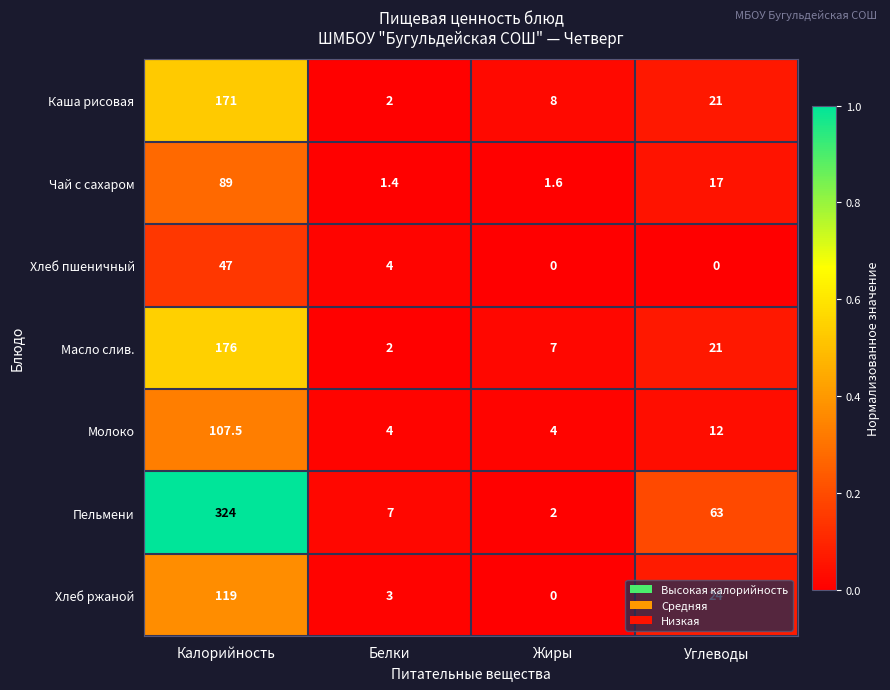

Where does the Хлеб пшеничный series first go above 4?

Калорийность